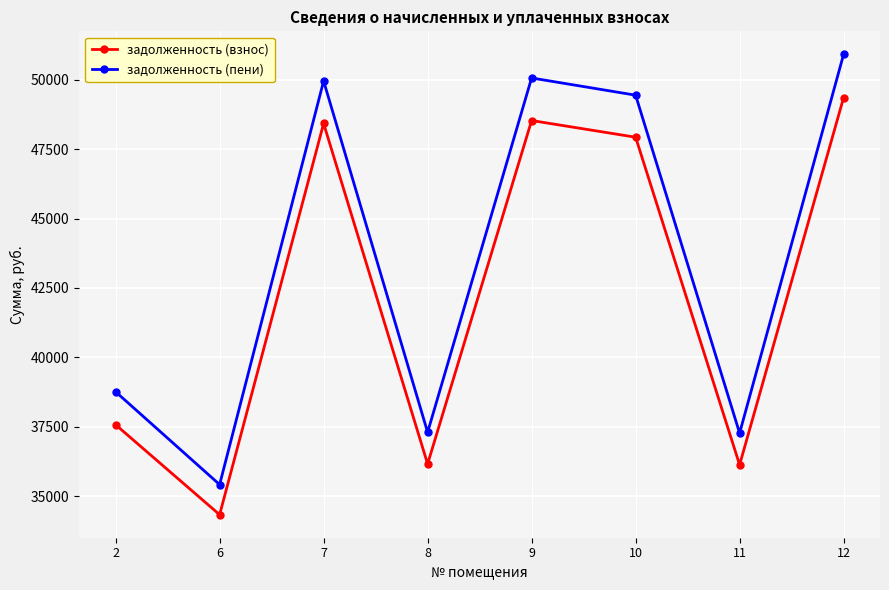

How many values in the задолженность (пени) series exceed 49443?

4